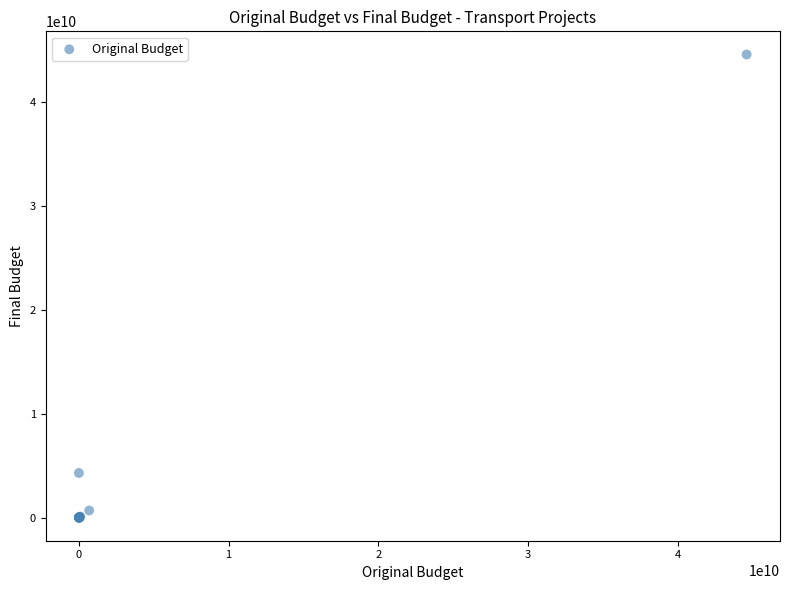

What Y value in the scatter plot is closest to 22302755000?

4292469000